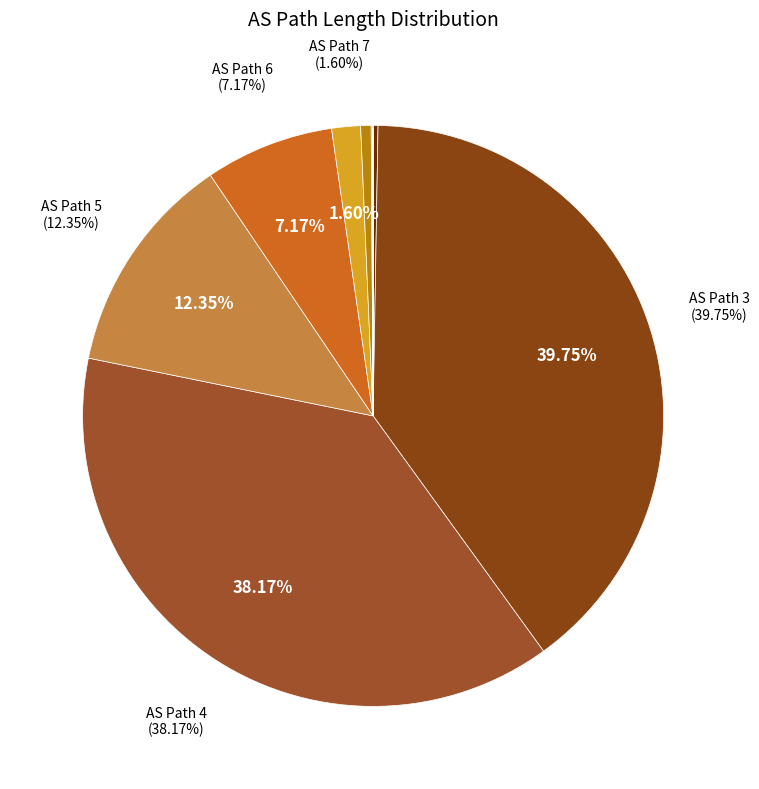

How many segments does this pie chart have?

10